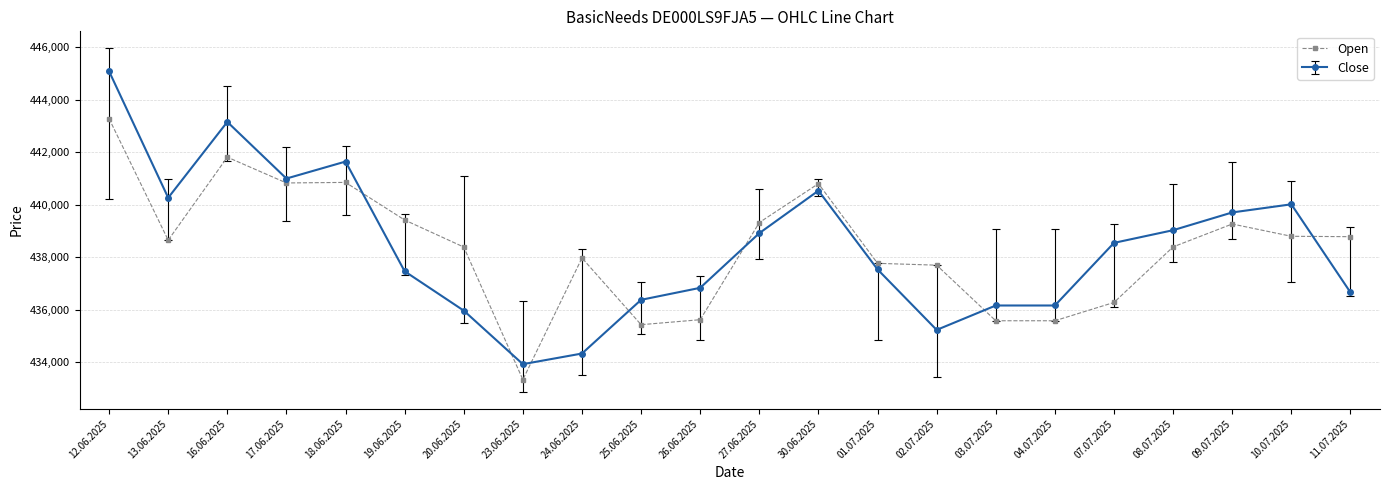

What is the sum of all Open values?

9643990